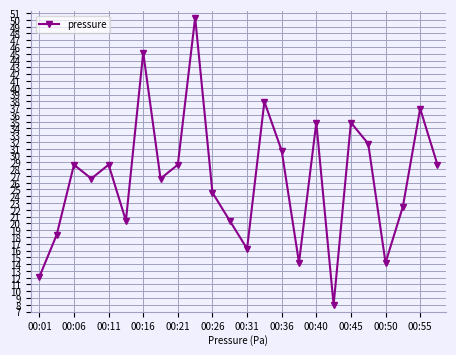

What is the average value?

26.7